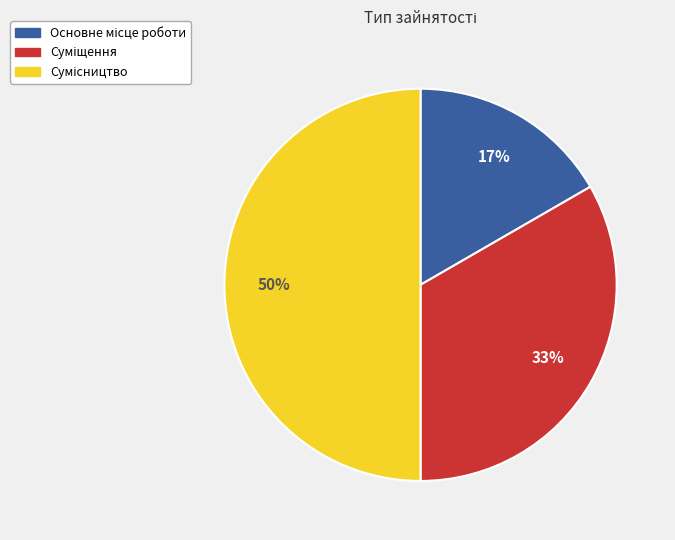

What is the change in value from Суміщення to Сумісництво?

+1